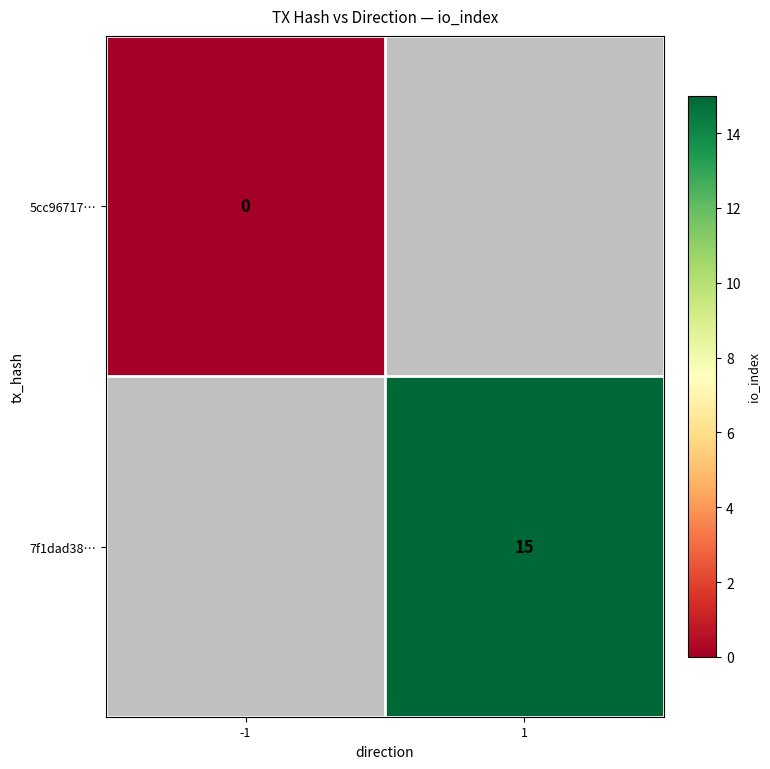

The 7f1dad38… series shows 15 at 1. True or false?

True